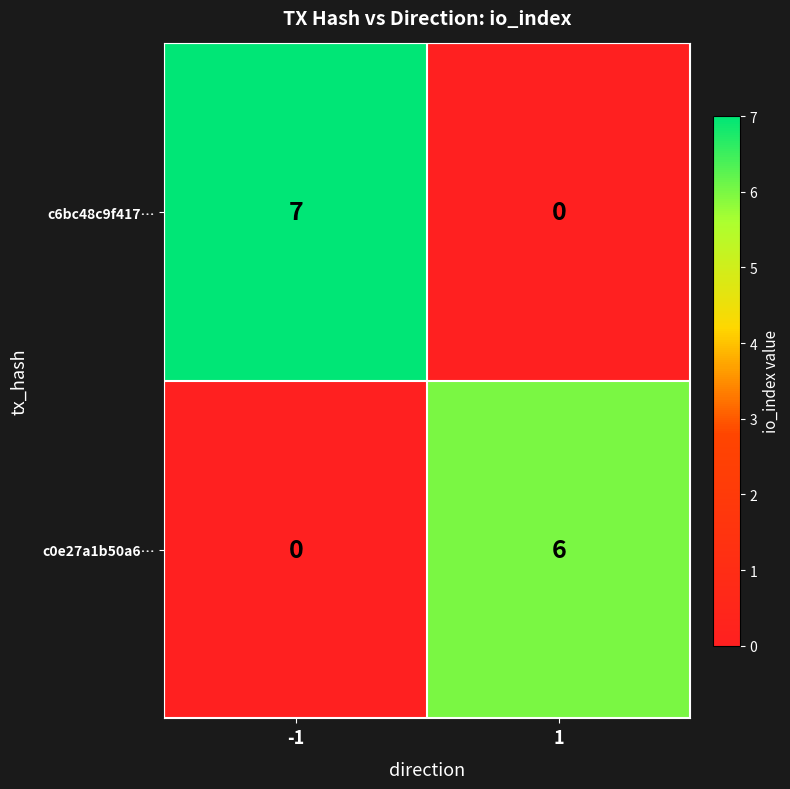

Which series has the largest range (max minus min)?

c6bc48c9f417…